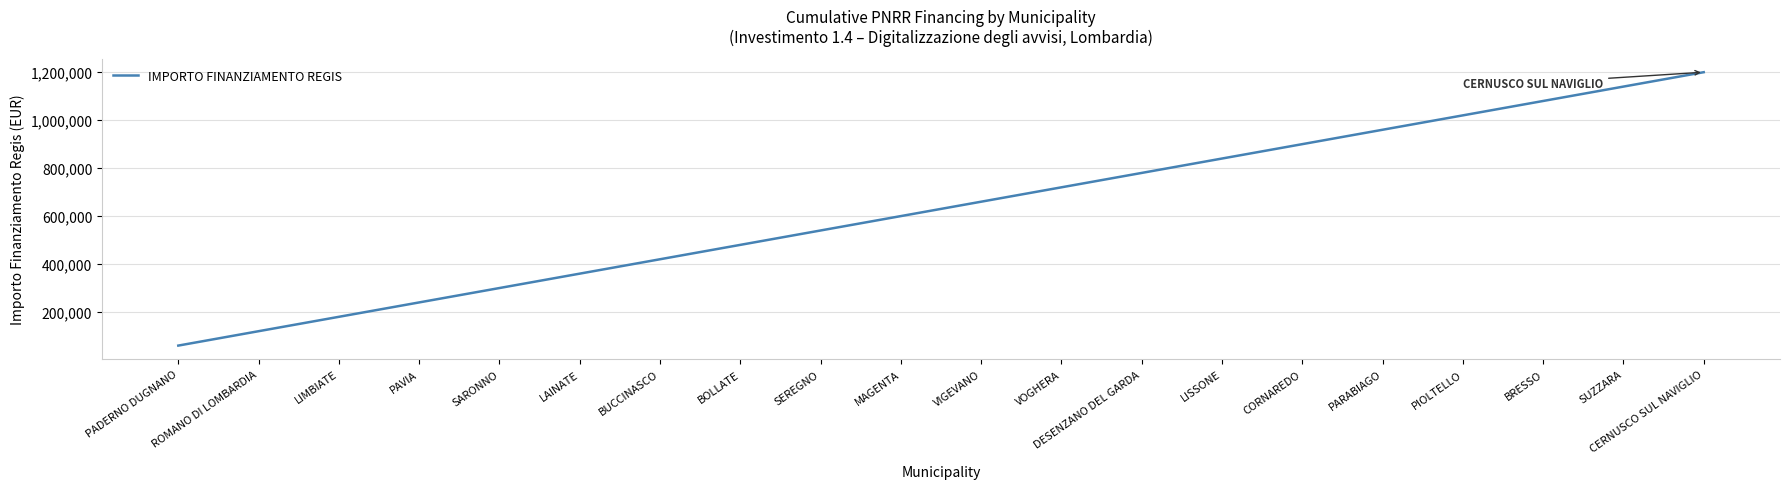

What position from the right is MAGENTA?

11